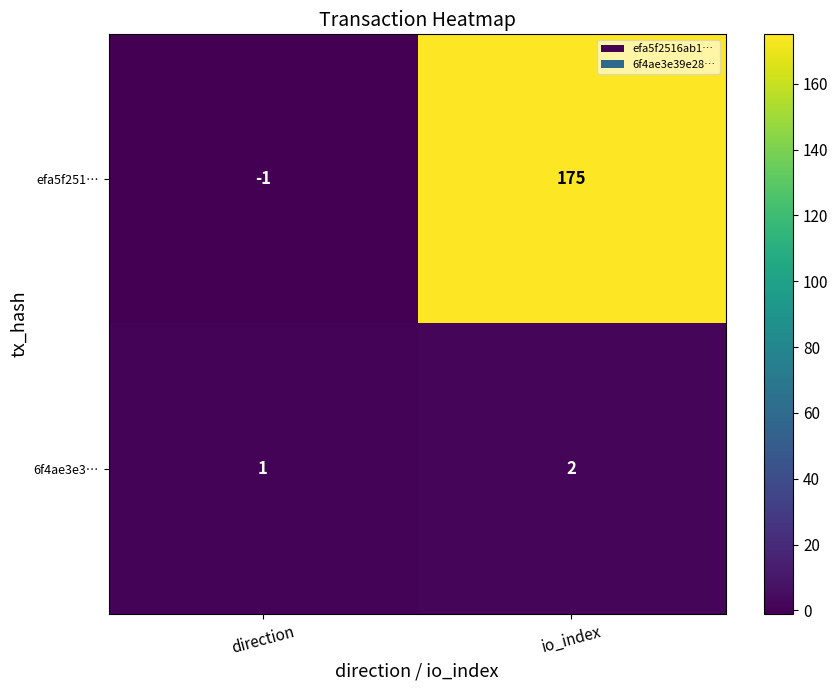

Reading right to left, extract all data points from this chart.

efa5f251…: 175	-1
6f4ae3e3…: 2	1